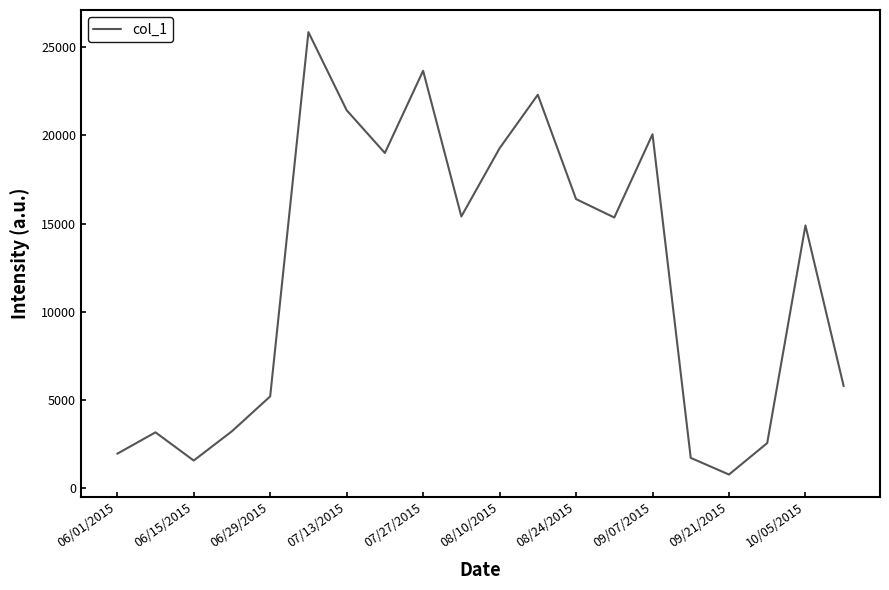

What is the smallest value displayed?

787